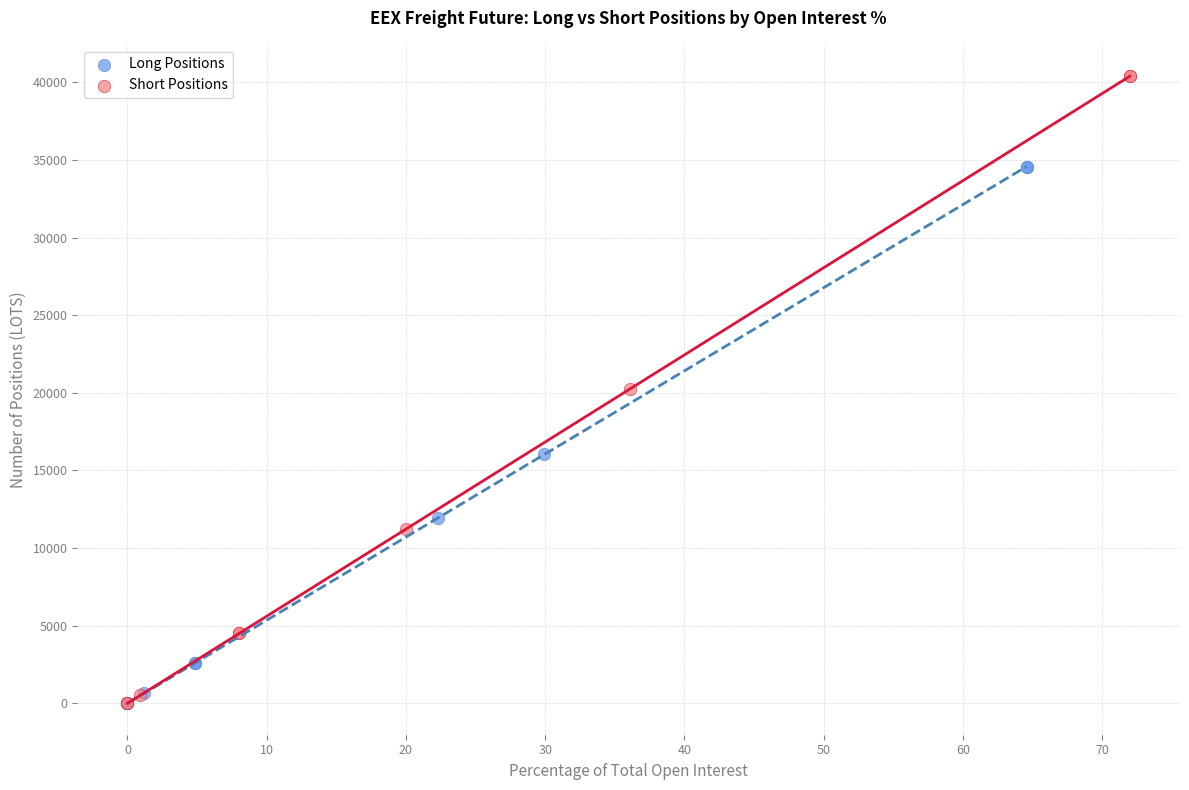

What are all the series names shown in the legend?

Long Positions, Short Positions